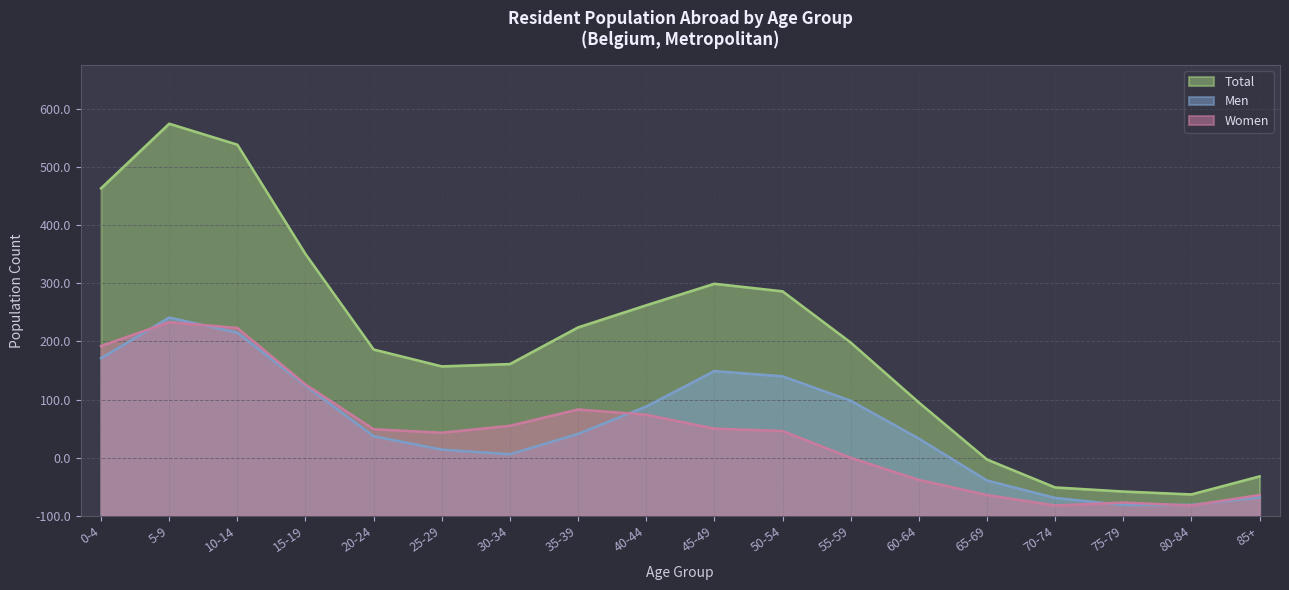

What is the value of the Men point at the 9th from the left?

188